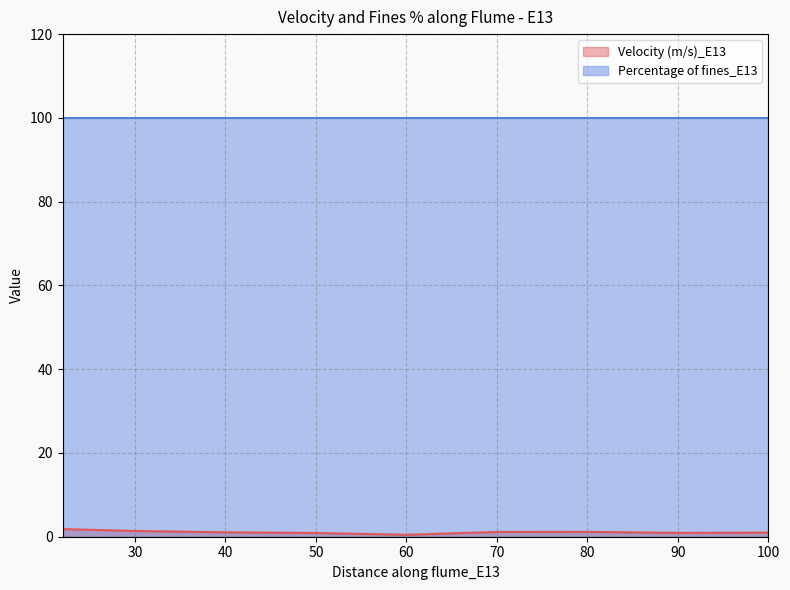

Where is the data nearest to the value 1?

100